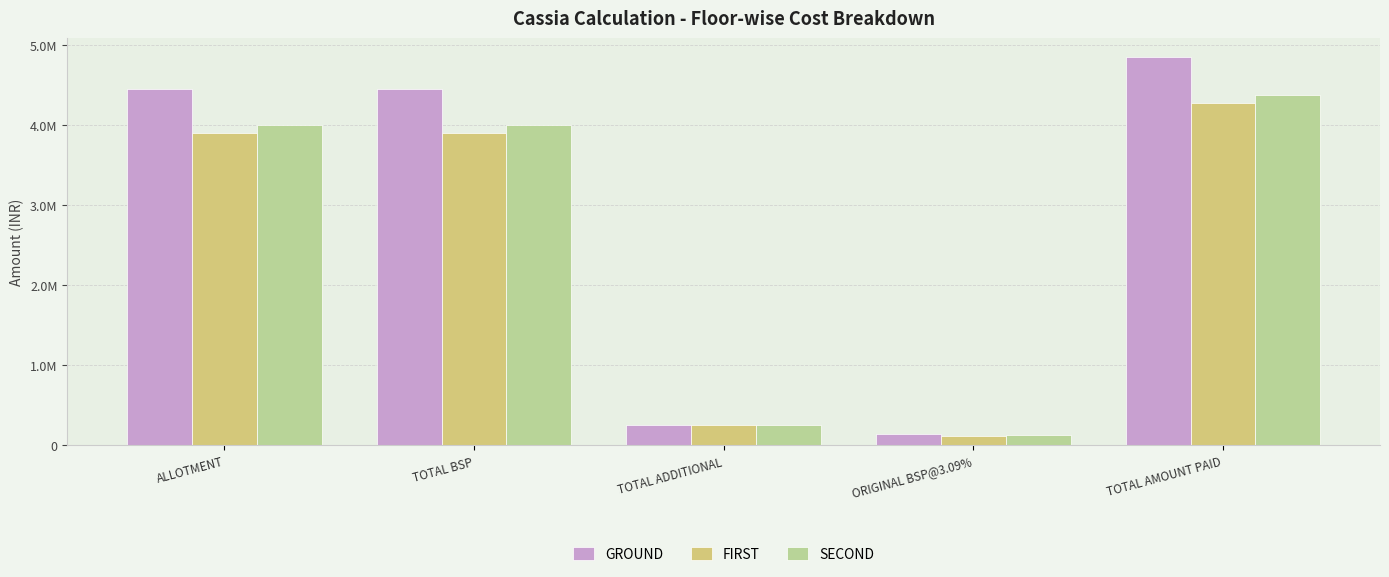

At how many categories does at least one series exceed 541667?

3